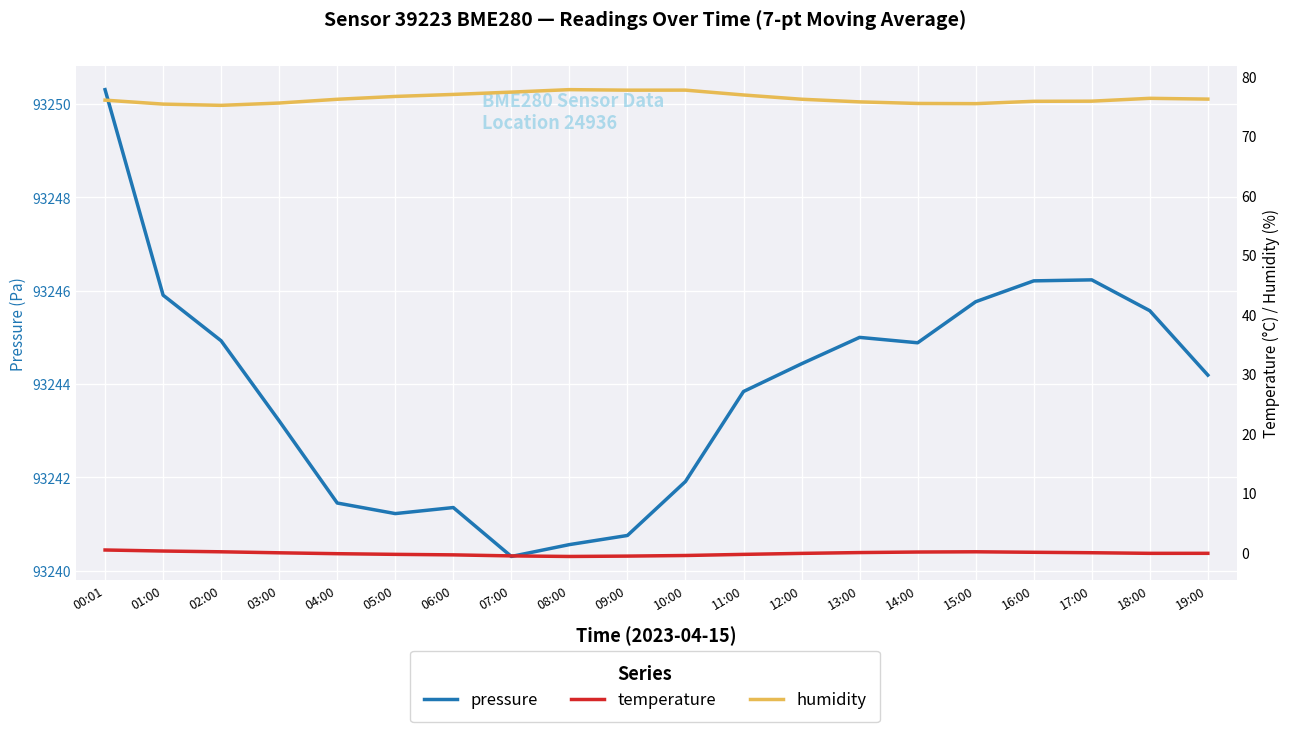

Reading left to right, what are all the values shown in this chart?

pressure: 00:01=93250.3	01:00=93245.9	02:00=93244.9	03:00=93243.2	04:00=93241.4	05:00=93241.2	06:00=93241.4	07:00=93240.3	08:00=93240.6	09:00=93240.8	10:00=93241.9	11:00=93243.8	12:00=93244.4	13:00=93245.0	14:00=93244.9	15:00=93245.8	16:00=93246.2	17:00=93246.2	18:00=93245.6	19:00=93244.2
temperature: 00:01=0.5	01:00=0.3	02:00=0.1	03:00=-0.0	04:00=-0.2	05:00=-0.3	06:00=-0.4	07:00=-0.5	08:00=-0.6	09:00=-0.6	10:00=-0.5	11:00=-0.3	12:00=-0.1	13:00=0.0	14:00=0.1	15:00=0.1	16:00=0.1	17:00=-0.0	18:00=-0.1	19:00=-0.1
humidity: 00:01=76.1	01:00=75.4	02:00=75.2	03:00=75.6	04:00=76.2	05:00=76.7	06:00=77.0	07:00=77.4	08:00=77.8	09:00=77.8	10:00=77.8	11:00=76.9	12:00=76.2	13:00=75.8	14:00=75.5	15:00=75.5	16:00=75.9	17:00=75.9	18:00=76.4	19:00=76.3